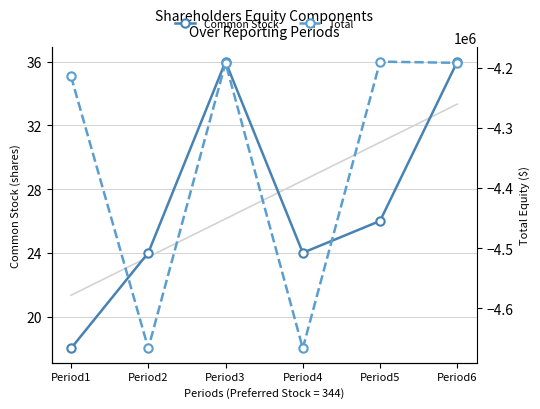

How many interior local valleys does the Common Stock series have?

1